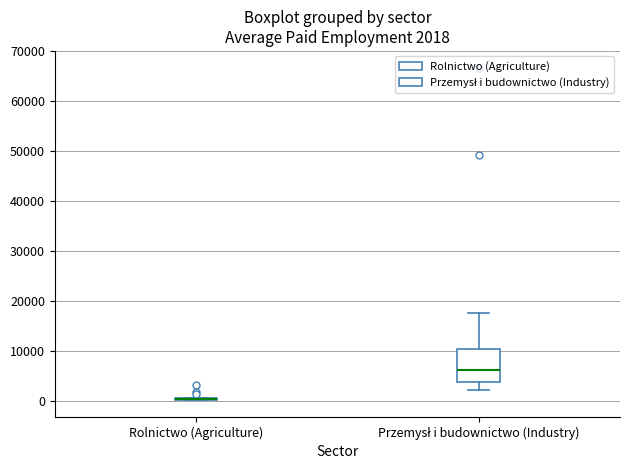

Comparing the boxes themselves (not the whiskers), which one is the tallest?

Przemysł i budownictwo (Industry)